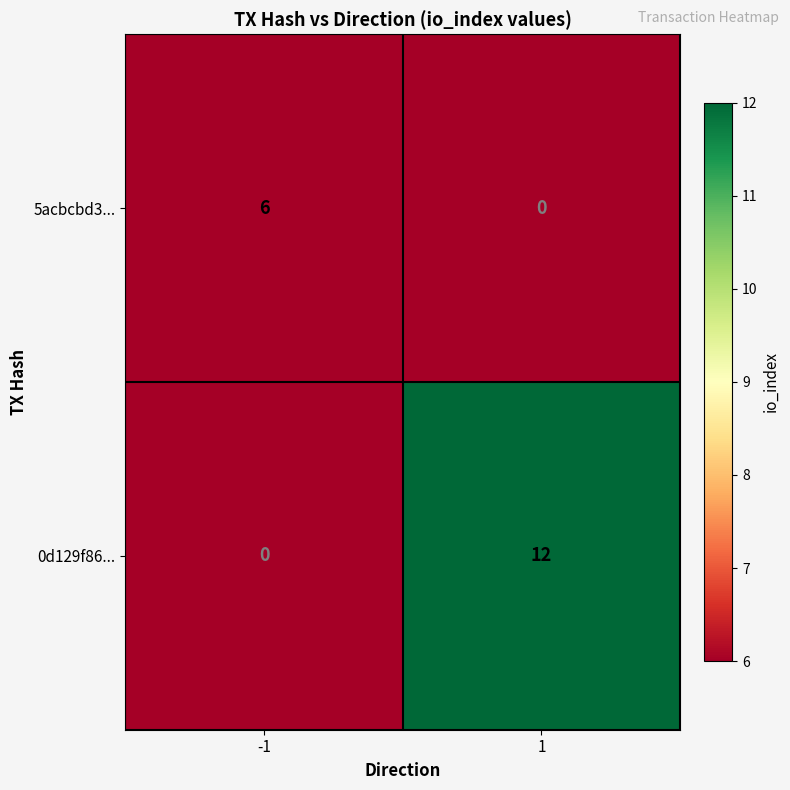

Which series has the largest range (max minus min)?

0d129f86...